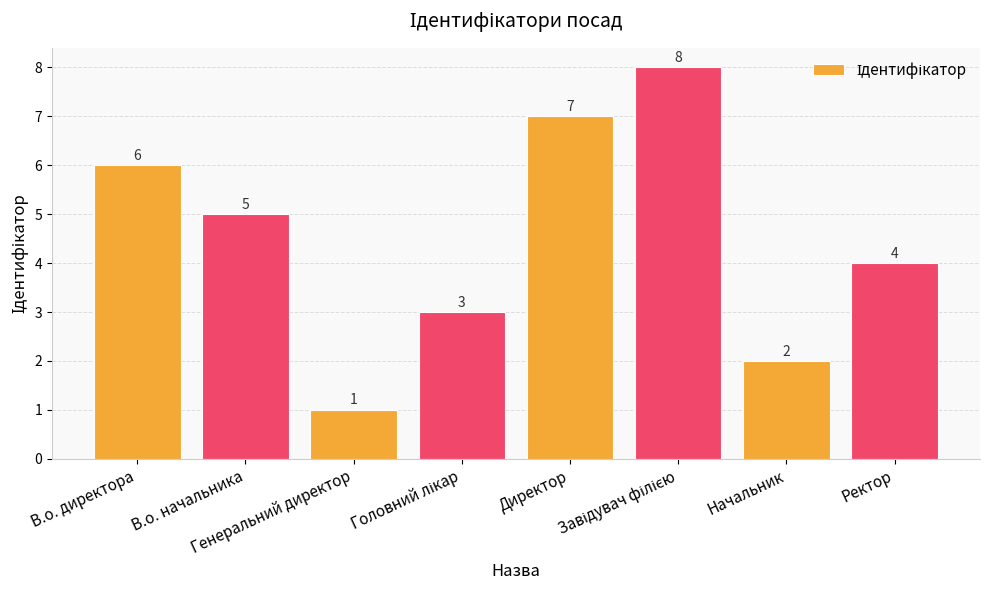

What is the label of the 7th bar from the right?

В.о. начальника